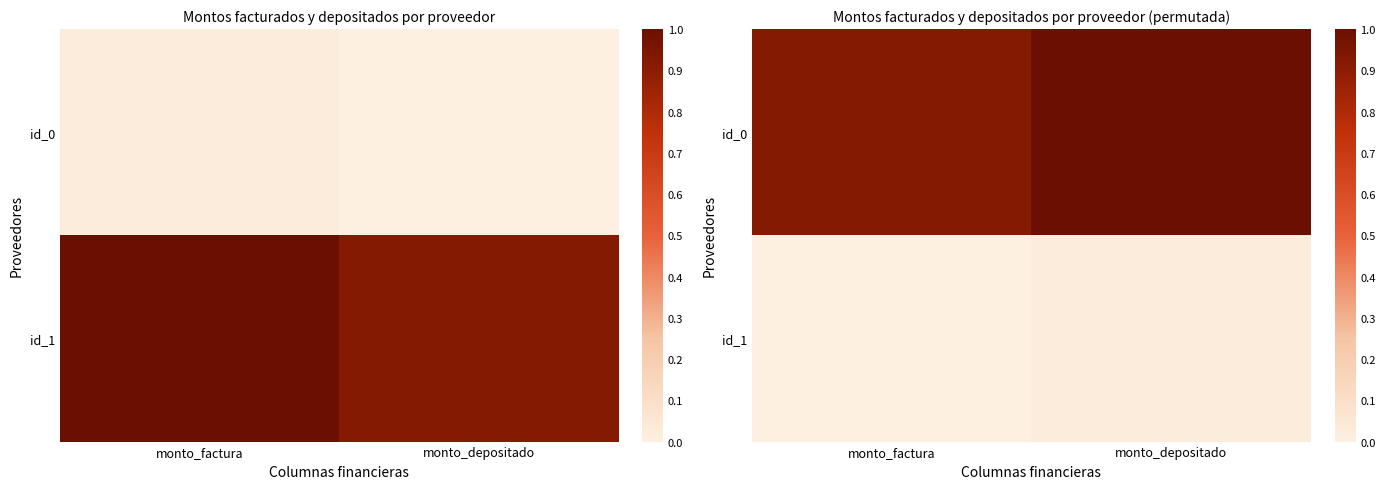

What is the difference between the id_0 values at monto_factura and monto_depositado?

0.1